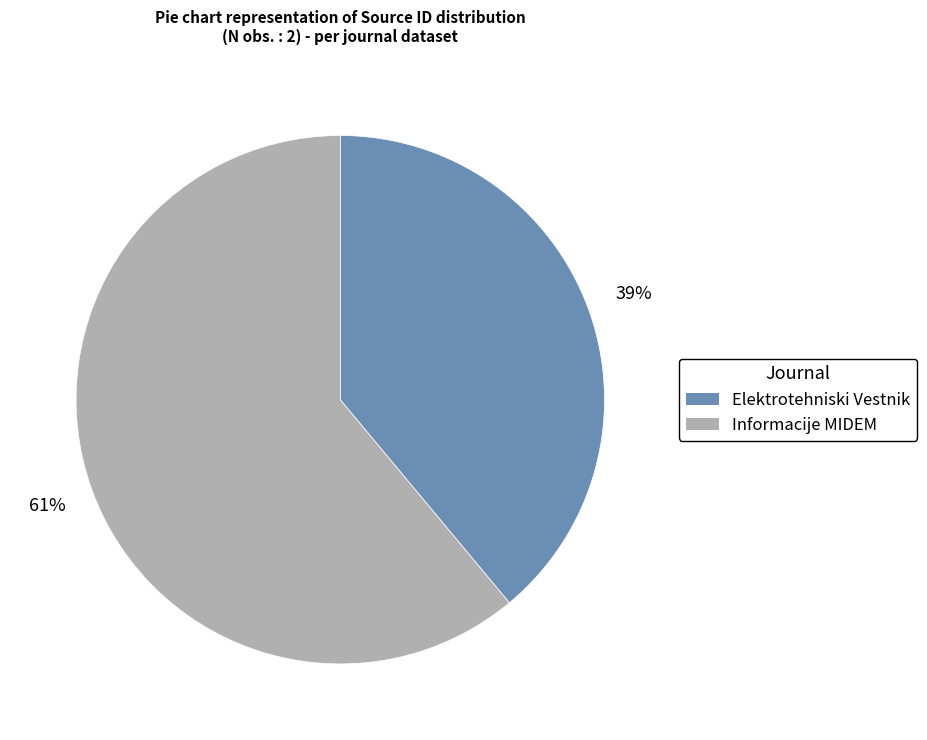

What is the largest slice in the pie chart?

Informacije MIDEM